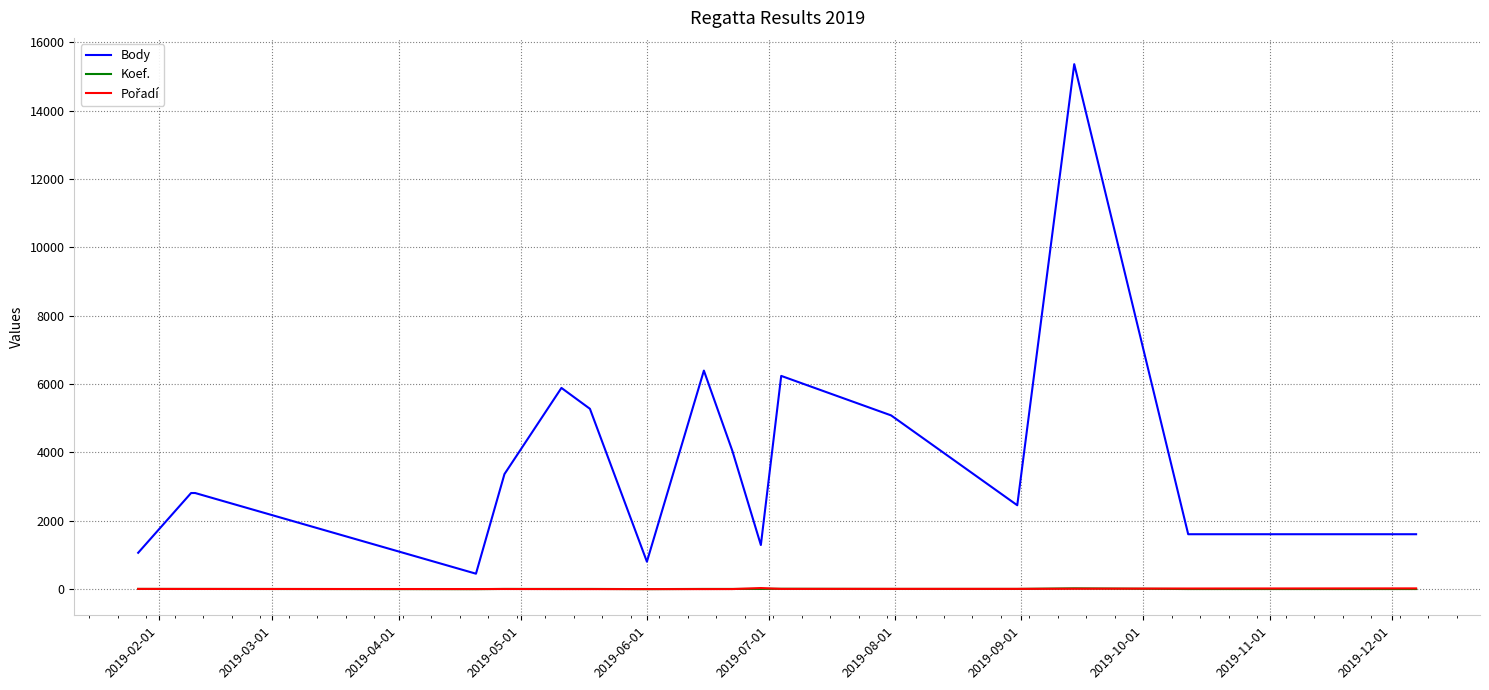

What is the greatest value displayed?

15366